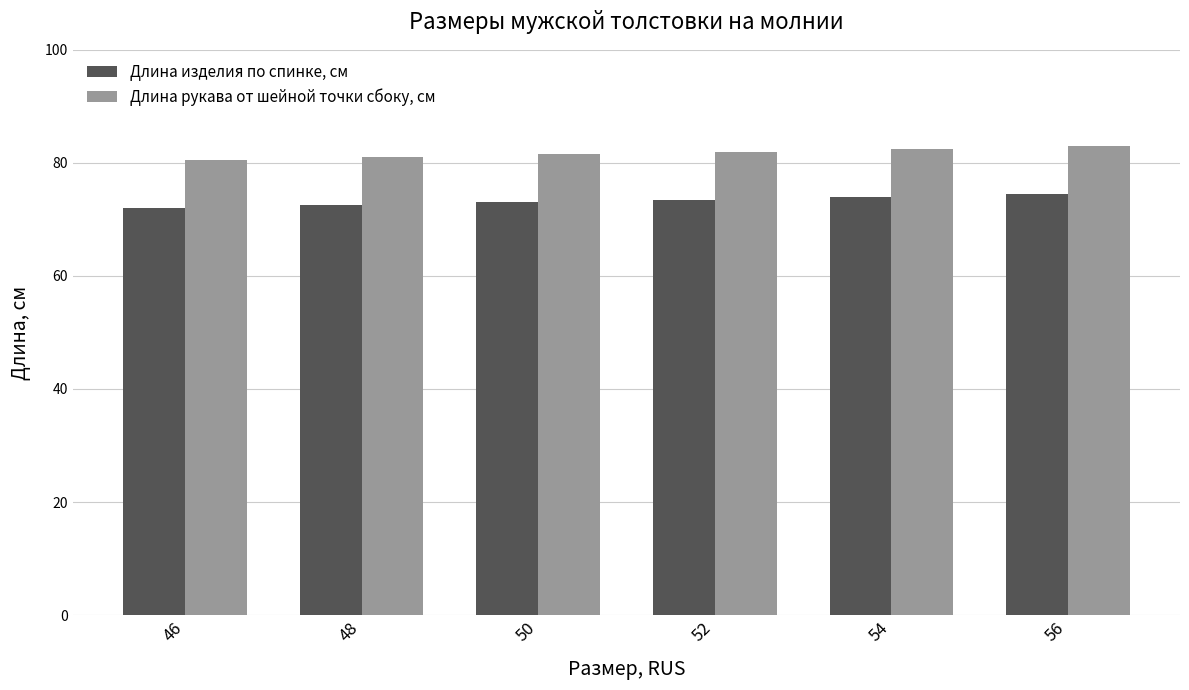

True or false: Длина изделия по спинке, см has a value of 99.5 at 54.

False